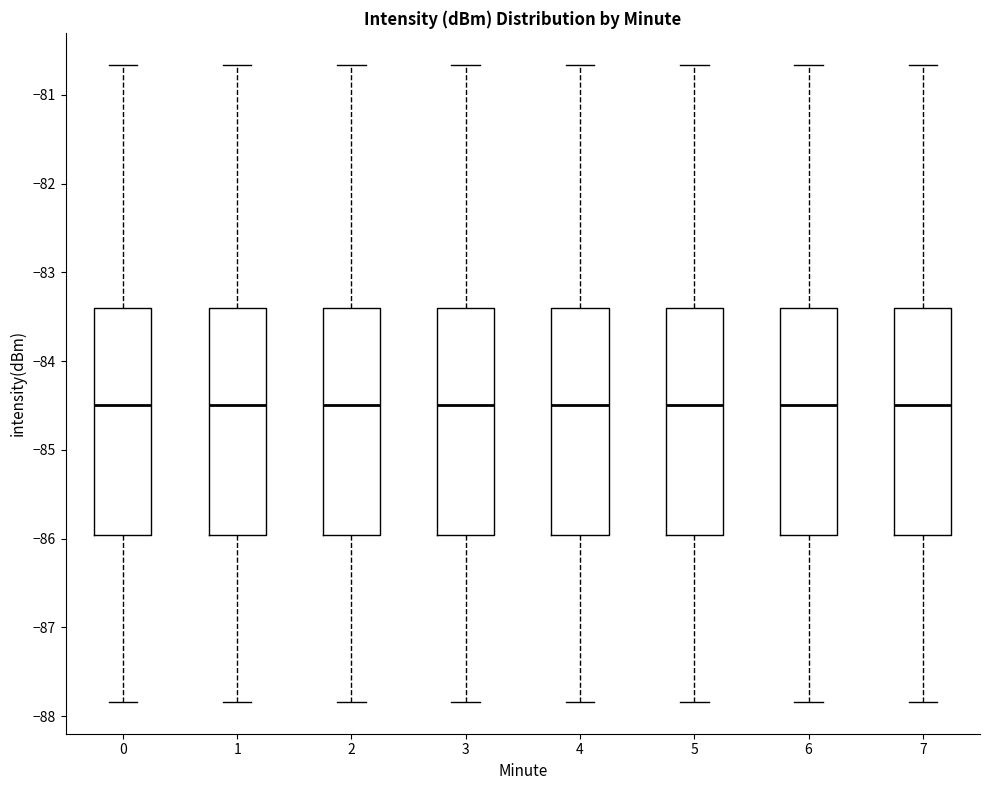

Where does the upper whisker of the box at x = 2 end on the y-axis? The values are not printed on the chart, so give them approximately, as read against the axis.

-80.7